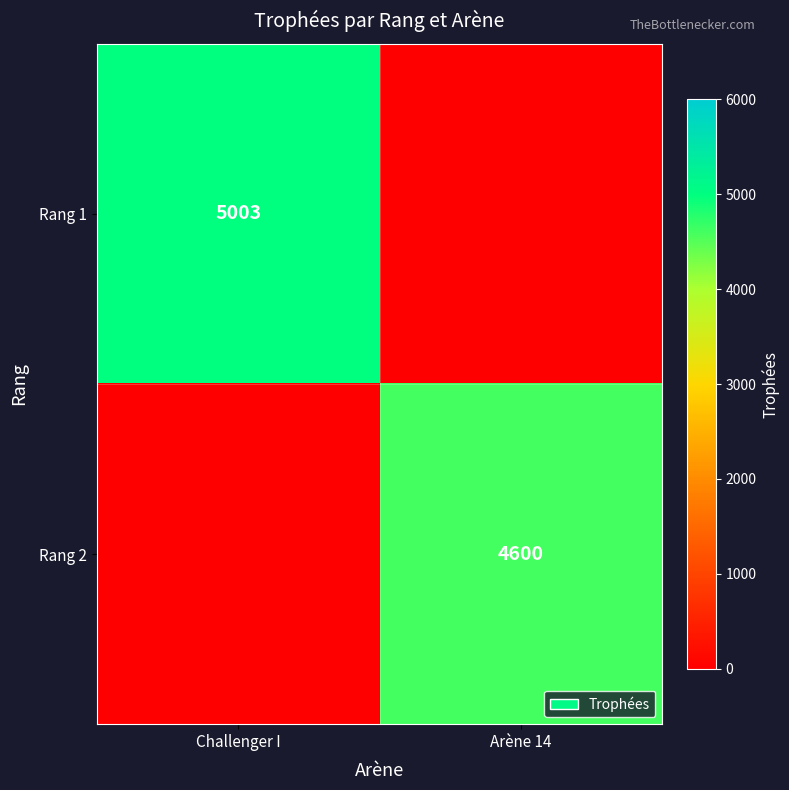

At how many categories does at least one series exceed 4873?

1